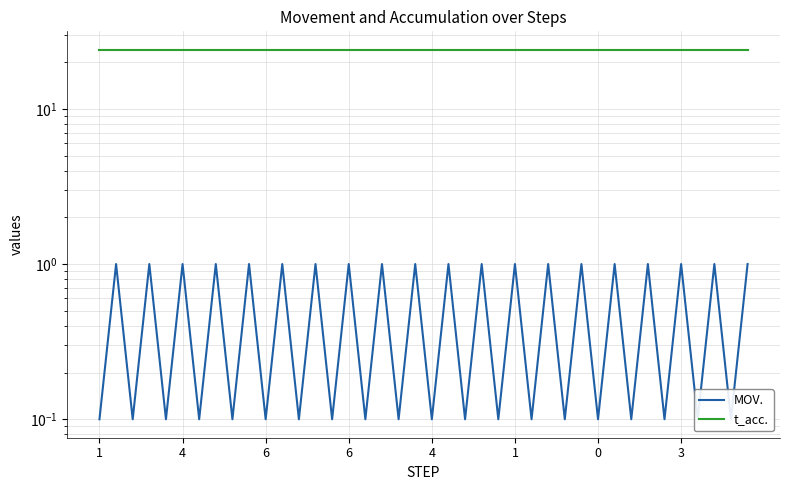

Between 11 and 38, which series saw the biggest shift?

MOV.